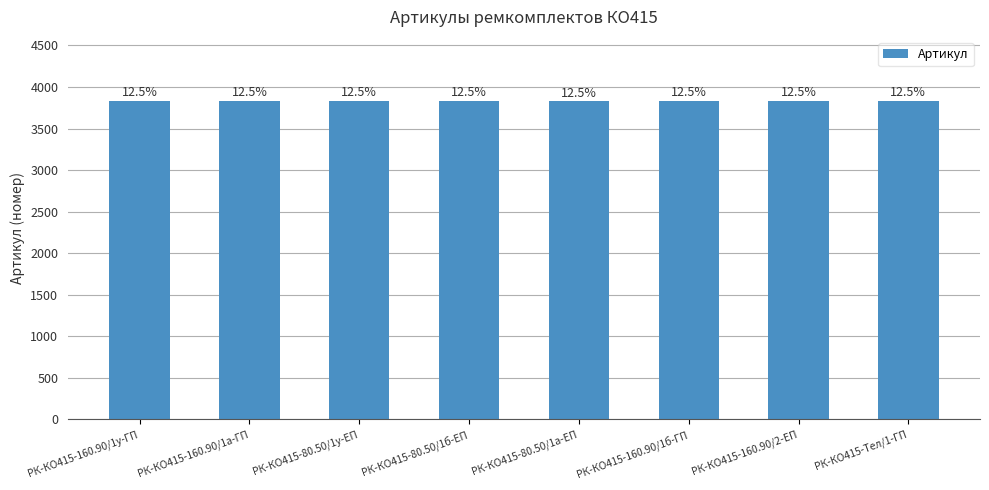

Count the values in the range 3831 to 3835.

5